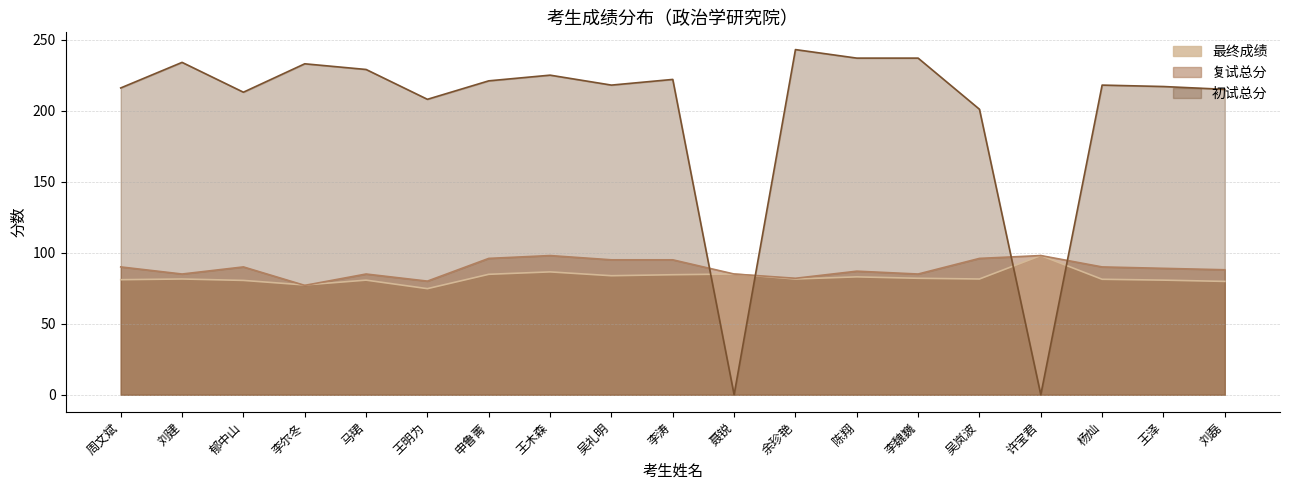

What is the difference between the highest and lowest values at 周文斌?

135.0